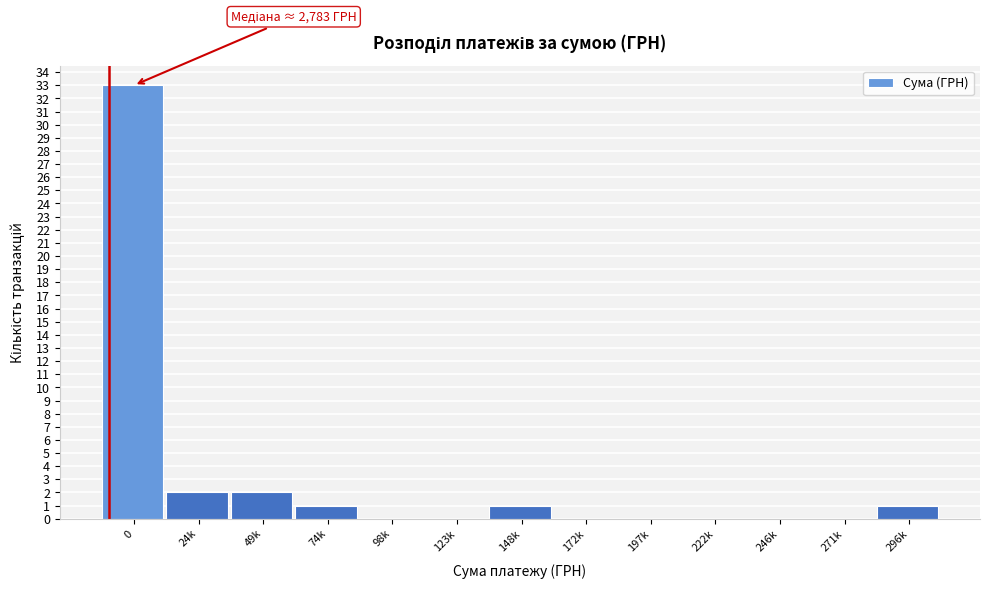

Reading left to right, transcribe all the data shown in this chart.

0=33	24k=2	49k=2	74k=1	98k=0	123k=0	148k=1	172k=0	197k=0	222k=0	246k=0	271k=0	296k=1